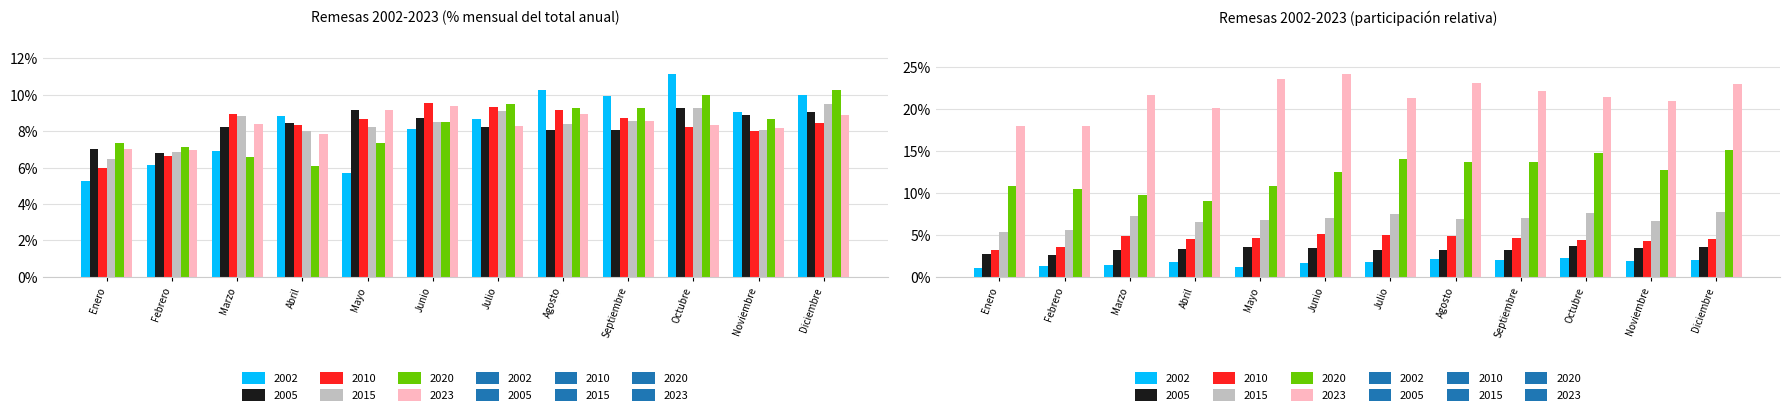

What is the sum of the 2002 values at Octubre and Abril?

20.0